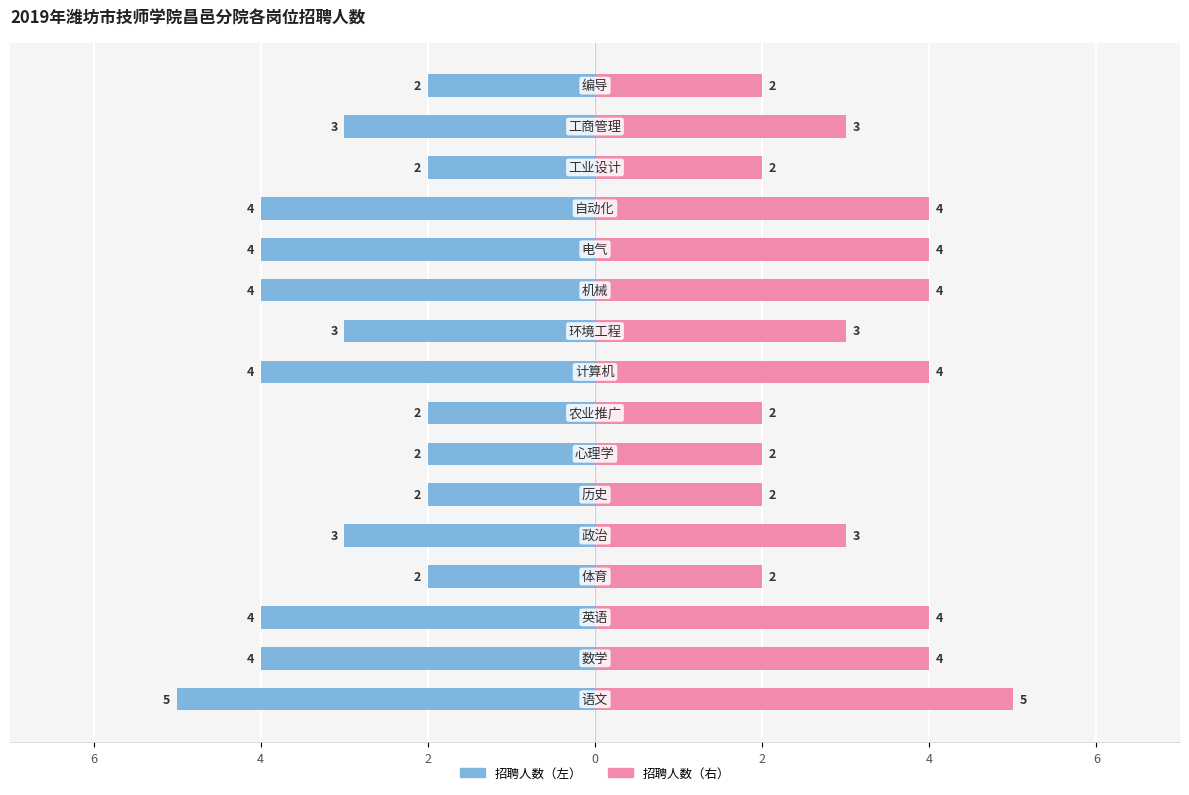

Reading left to right, list all the values displayed in this chart.

招聘人数（左）: -5	-4	-4	-2	-3	-2	-2	-2	-4	-3	-4	-4	-4	-2	-3	-2
招聘人数（右）: 5	4	4	2	3	2	2	2	4	3	4	4	4	2	3	2